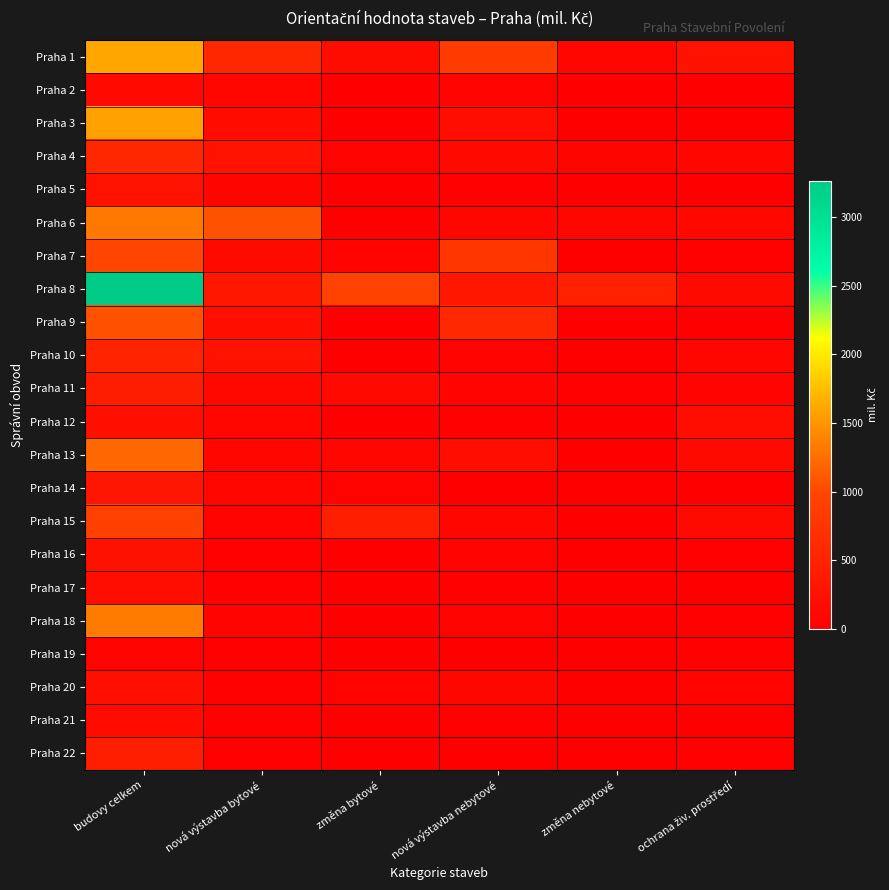

Between změna nebytové and ochrana živ. prostředí, which series saw the biggest shift?

Praha 8